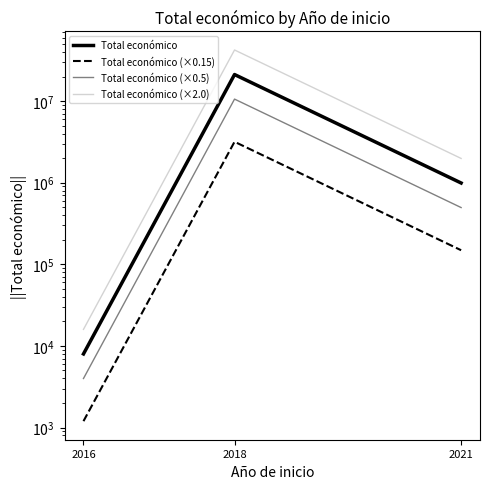

Reading right to left, transcribe all the data shown in this chart.

Total económico: 992464.0	21176817.0	7980.0
Total económico (×0.15): 148869.6	3176522.5	1197.0
Total económico (×0.5): 496232.0	10588408.5	3990.0
Total económico (×2.0): 1984928.0	42353634.0	15960.0